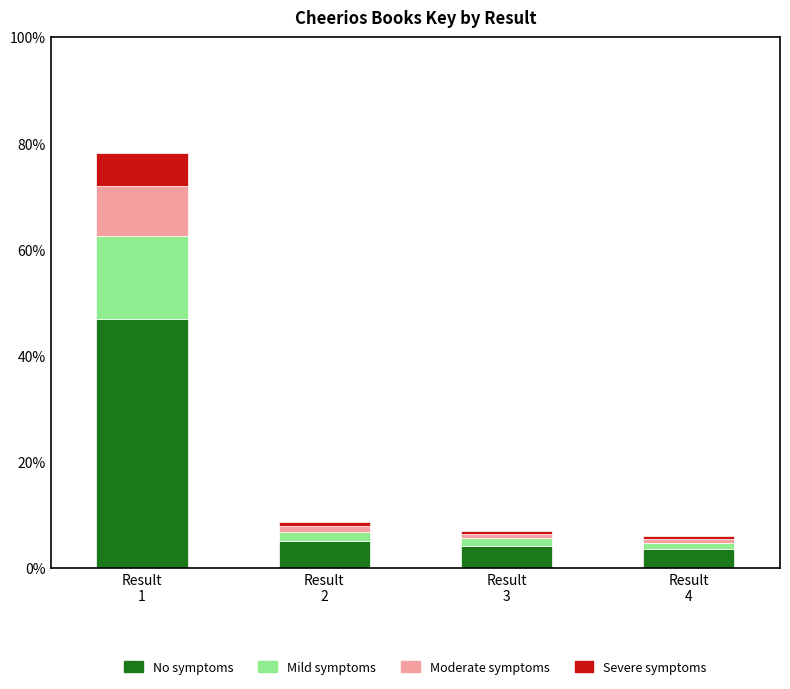

What is the difference between the maximum and second lowest values in the No symptoms series?

42.6